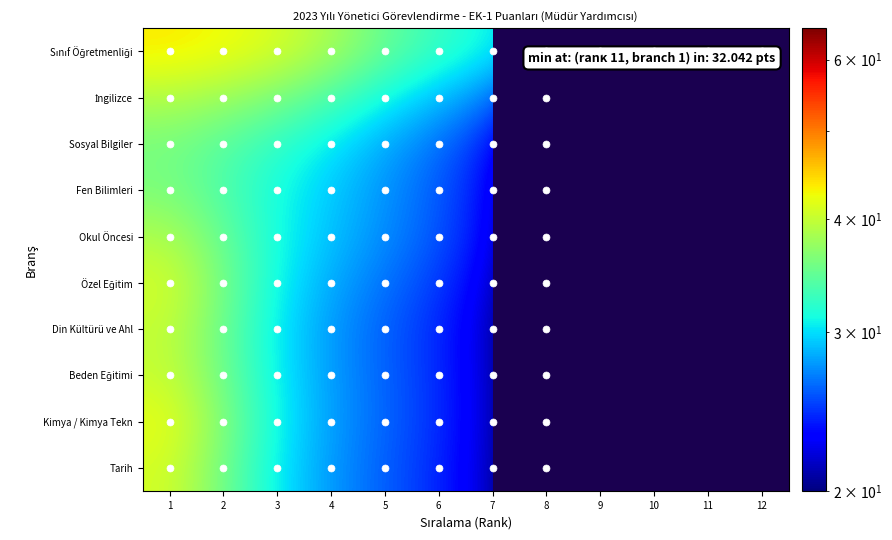

At which label is Okul Öncesi closest to 27?

5